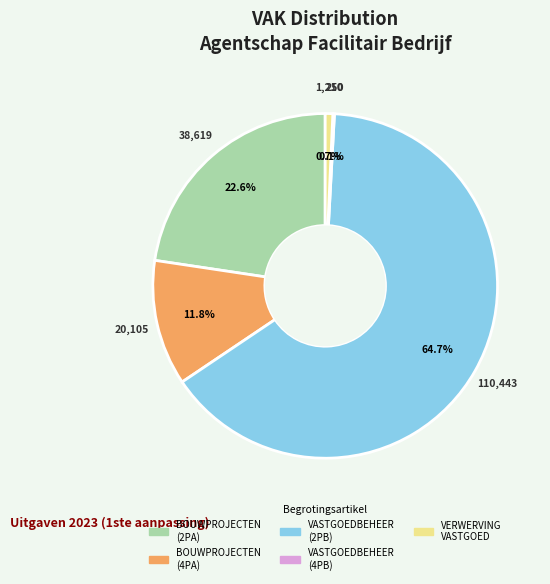

Is there a majority slice in this chart?

Yes